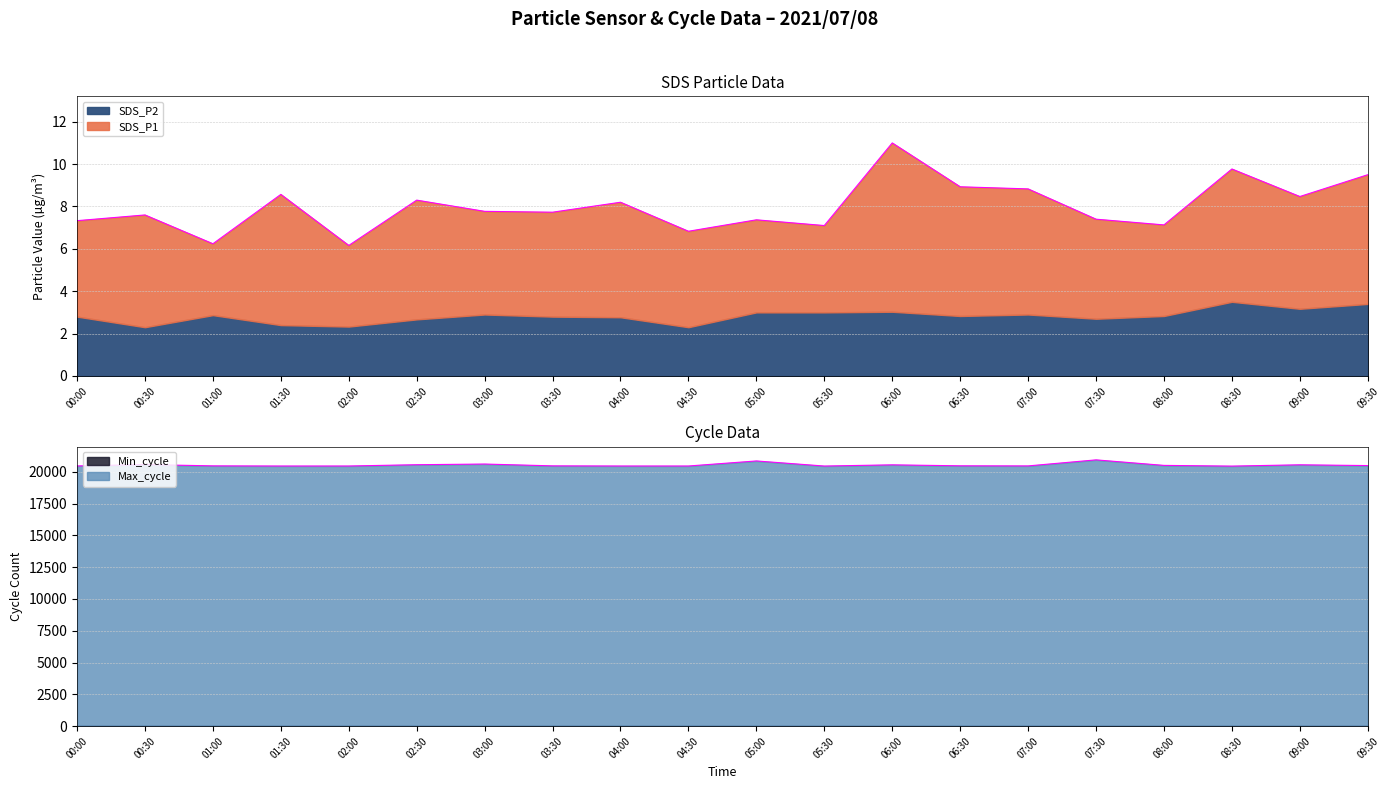

True or false: Min_cycle and SDS_P2 intersect in this chart.

False